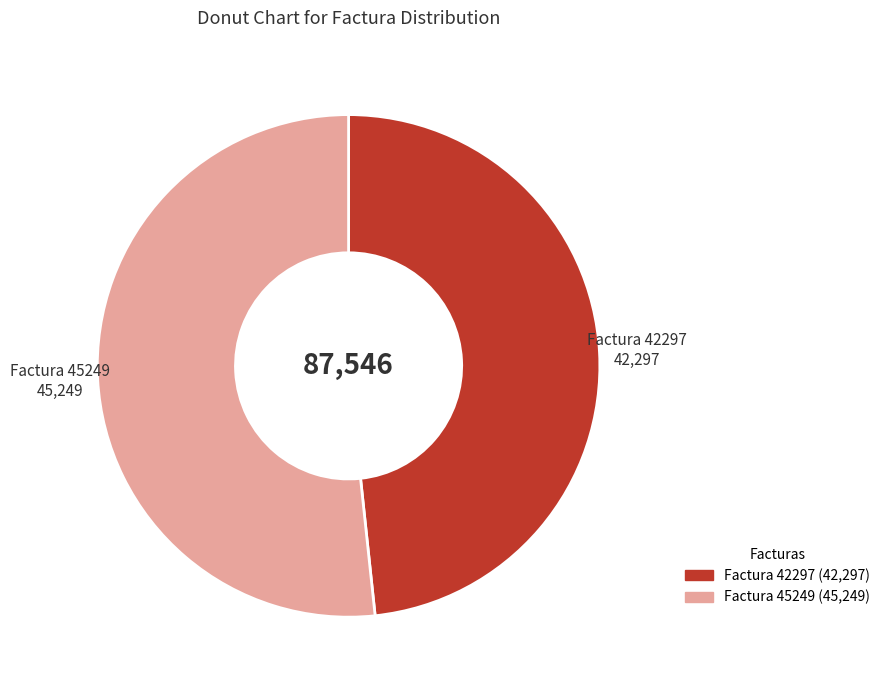

What is the largest slice in the pie chart?

Factura 45249